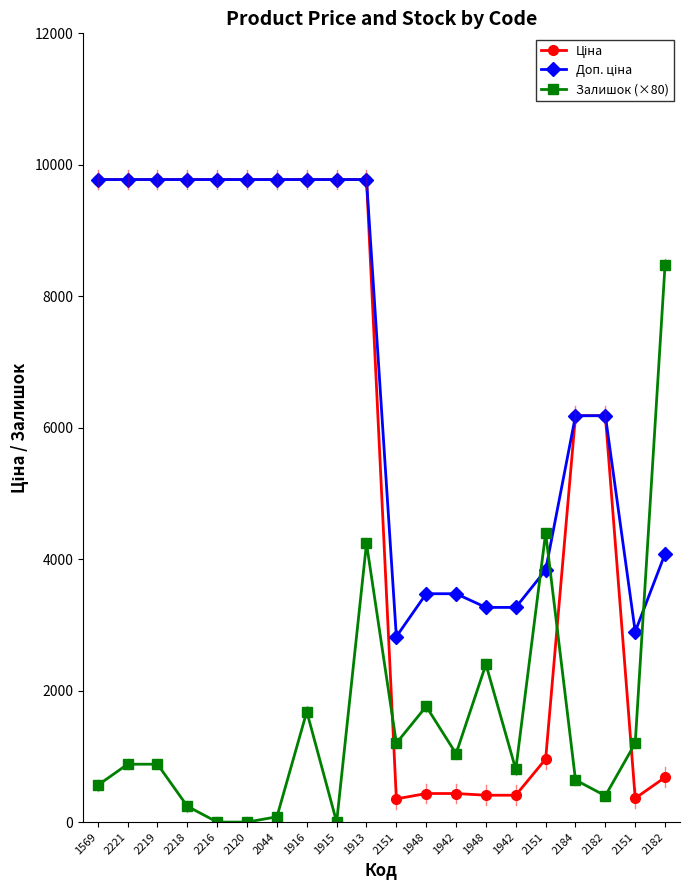

What is the lowest value of the Ціна series?

352.6